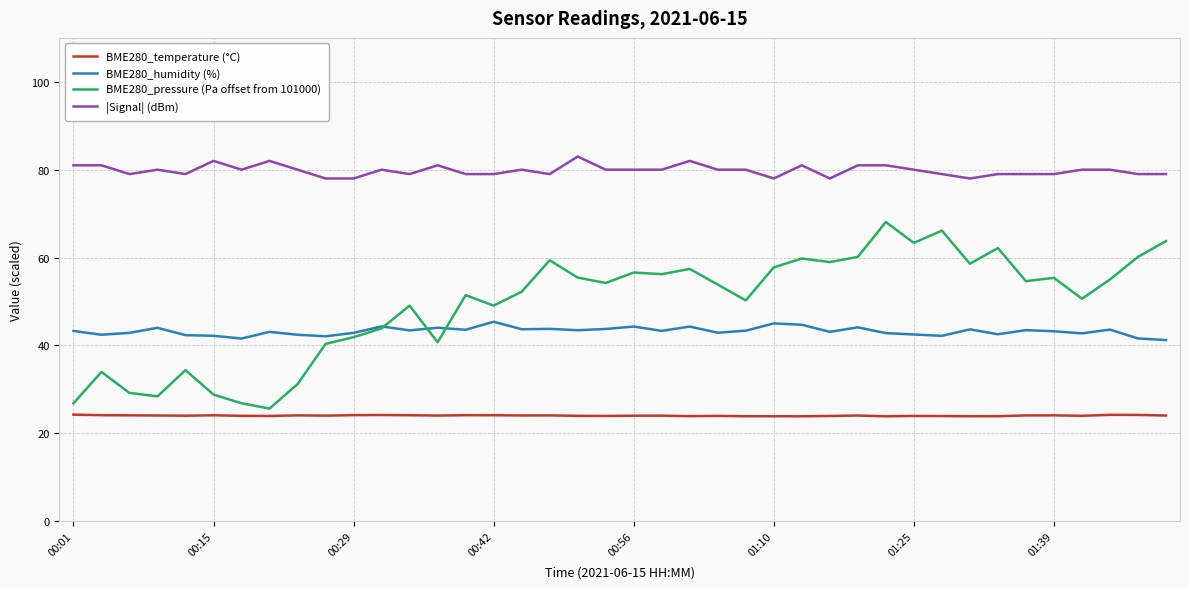

Rank the series by their maximum value, from highest to lowest.

|Signal| (dBm), BME280_pressure (Pa offset from 101000), BME280_humidity (%), BME280_temperature (°C)